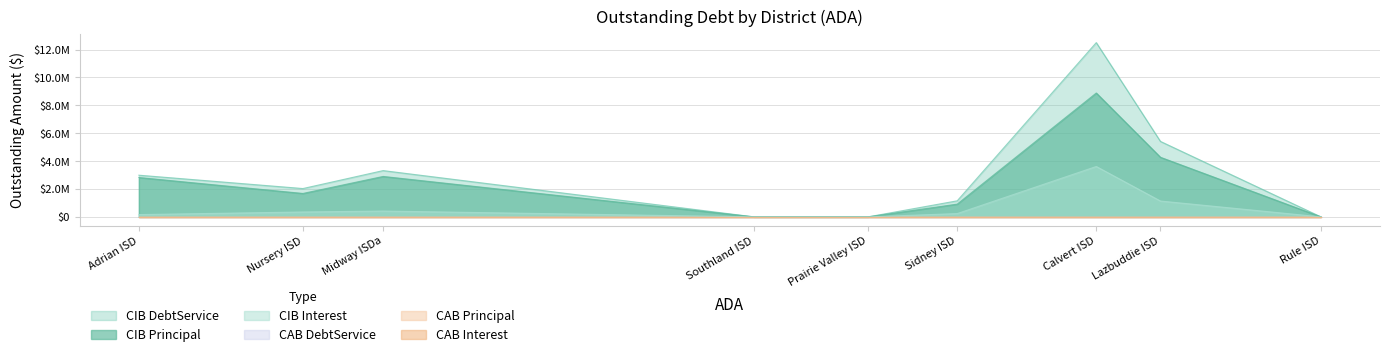

What is the difference between the maximum and minimum values in the CIBDebtServiceOutstanding series?

12499750.0